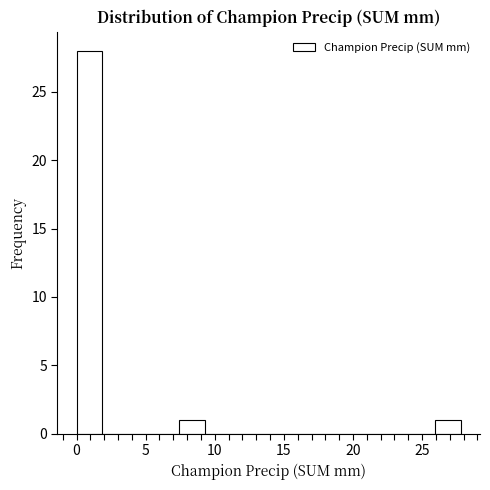

Around what value on the x-axis is the tallest bar? Give the approximate position of its centre, as read against the axis.

1.0